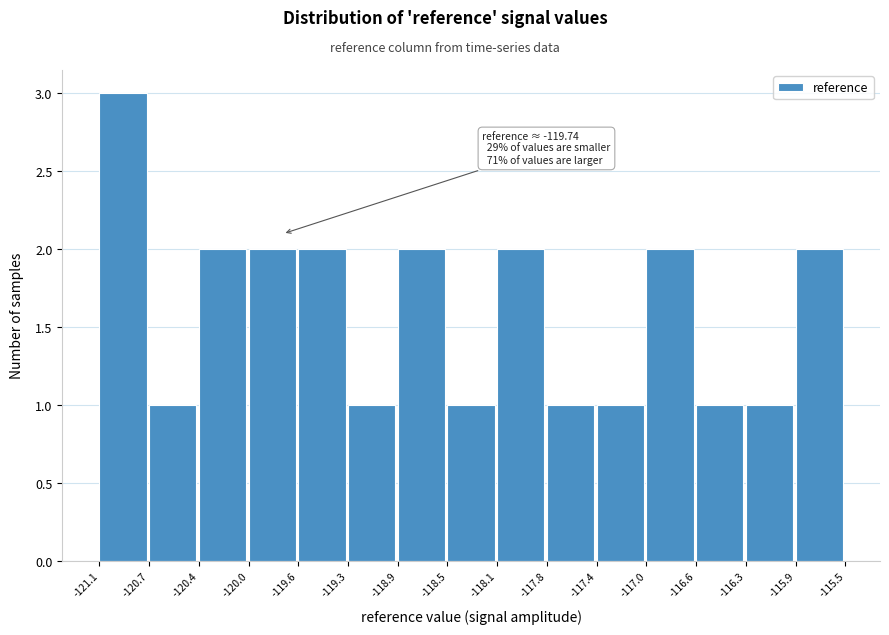

Which range on the x-axis has the tallest bar?

-121.1 to -120.7